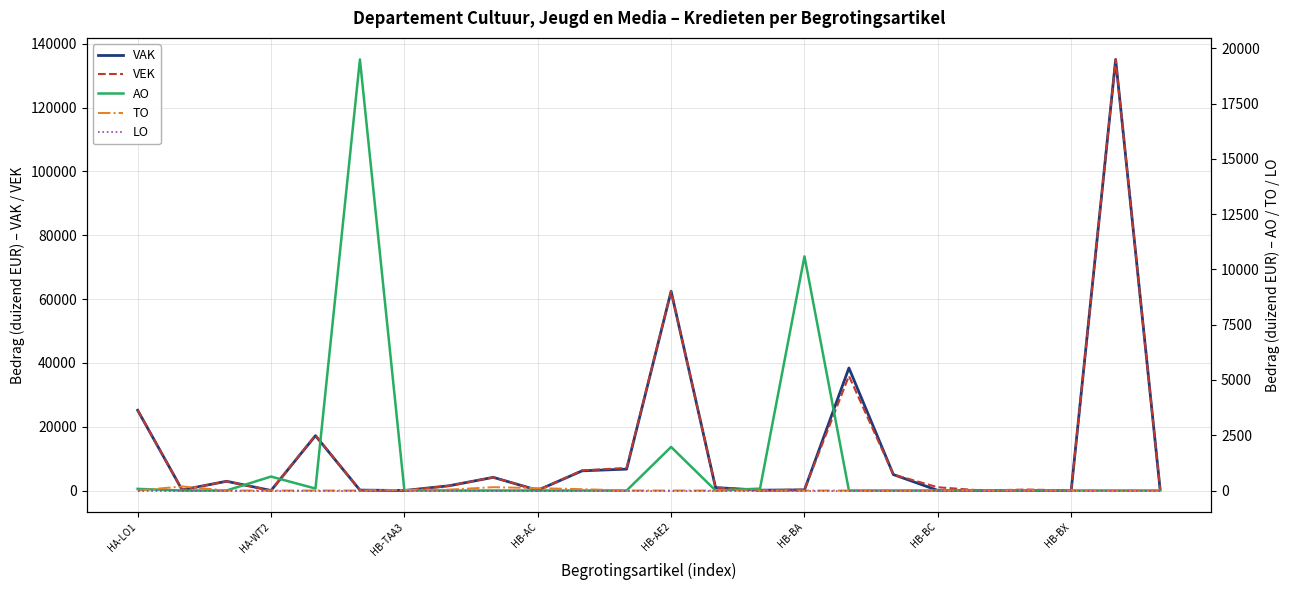

True or false: TO has a value of 0 at 23.

True